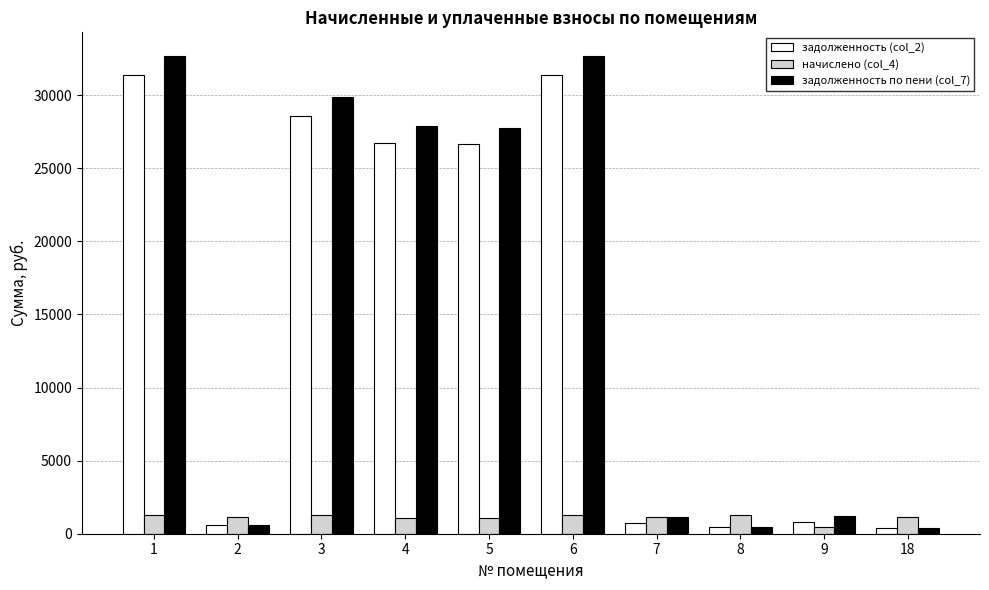

Which series has the widest spread of values?

задолженность по пени (col_7)